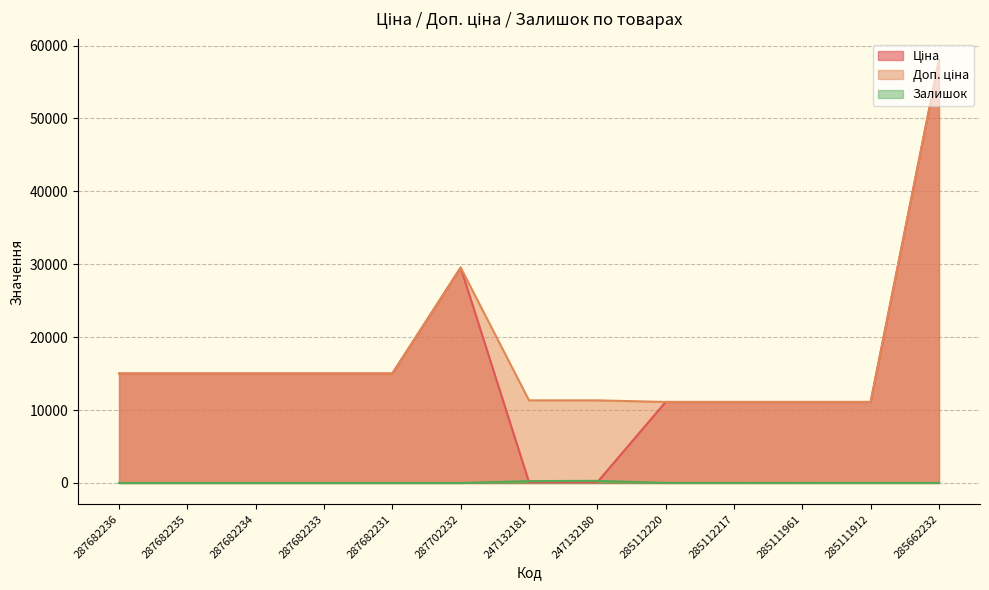

True or false: Доп. ціна has a value of 11113.6 at 285112220.

True